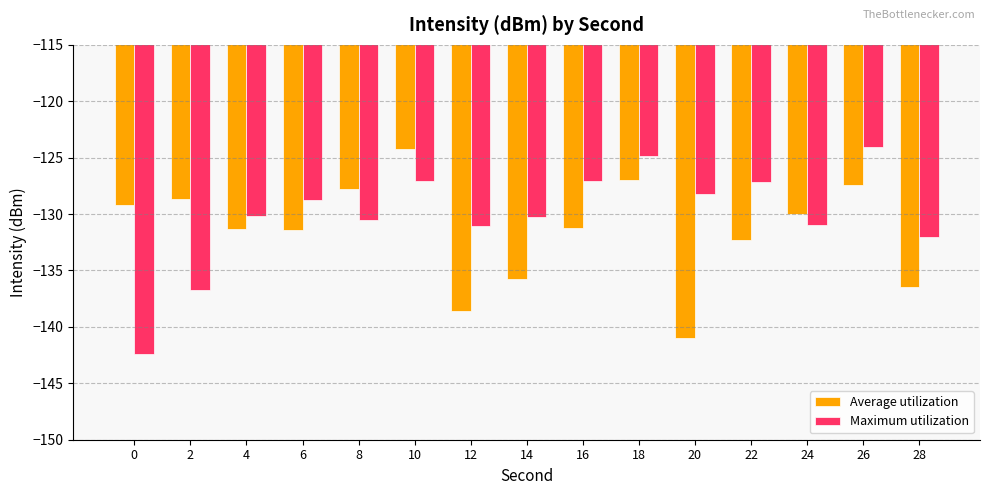

What are all the series names shown in the legend?

Average utilization, Maximum utilization